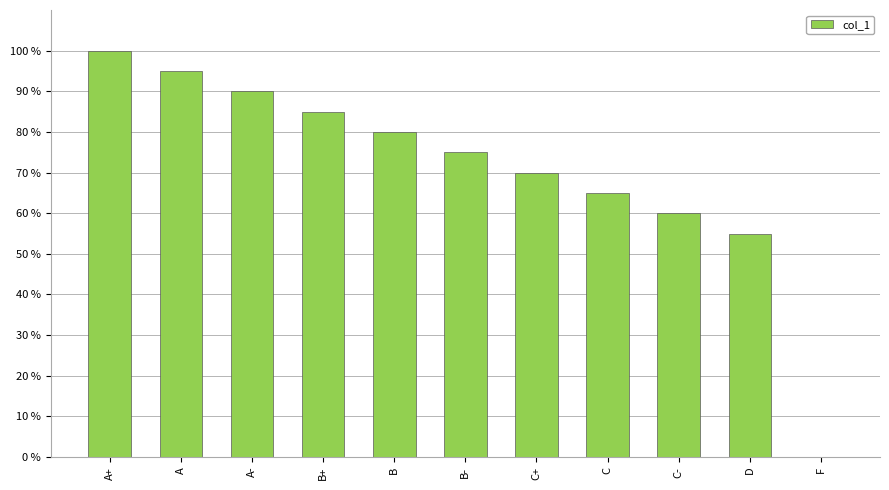

What is the change in value from B to F?

-80